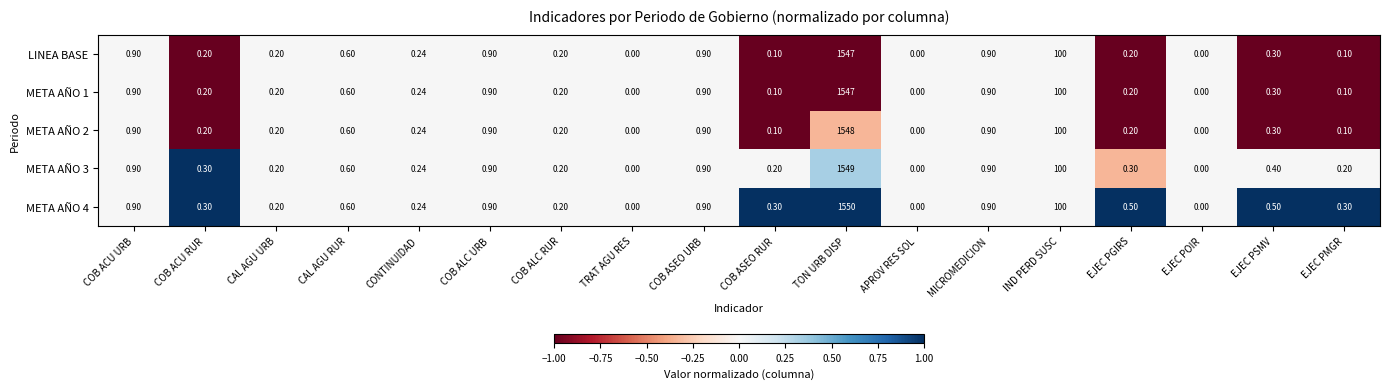

At which category is the sum across all series the highest?

TON URB DISP